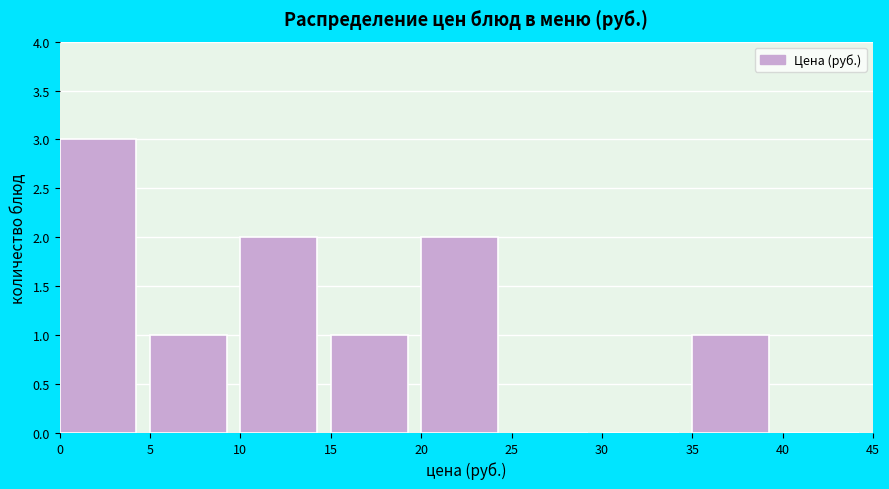

Reading left to right, transcribe this chart: for each bar, give the range it covers on the x-axis and its height. The values are not printed on the chart, so give them approximately, as read against the axis.

0 to 5: 3
5 to 10: 1
10 to 15: 2
15 to 20: 1
20 to 25: 2
25 to 30: 0
30 to 35: 0
35 to 40: 1
40 to 45: 0